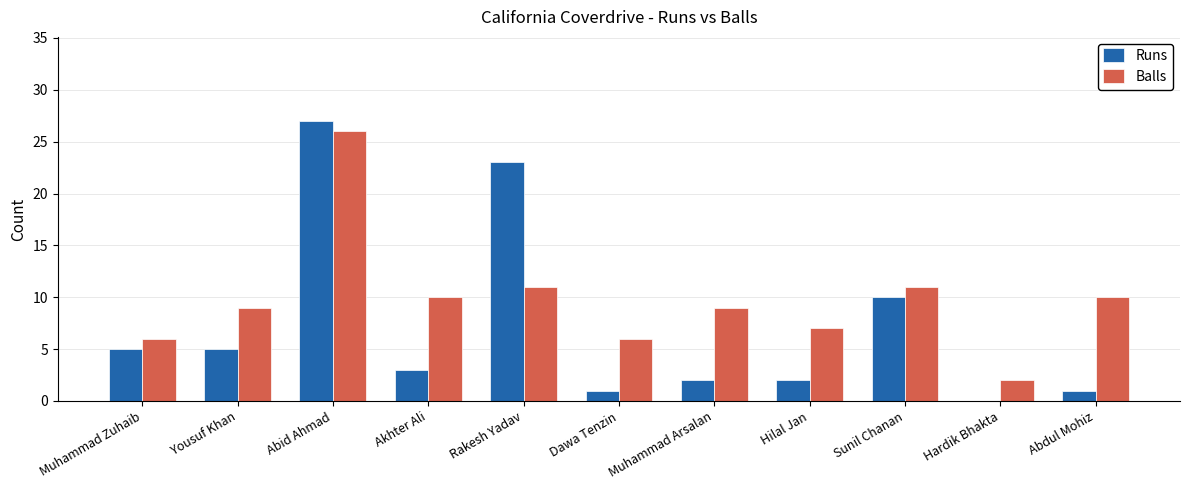

Is the value of Balls at Yousuf Khan greater than the value of Runs at Muhammad Arsalan?

Yes